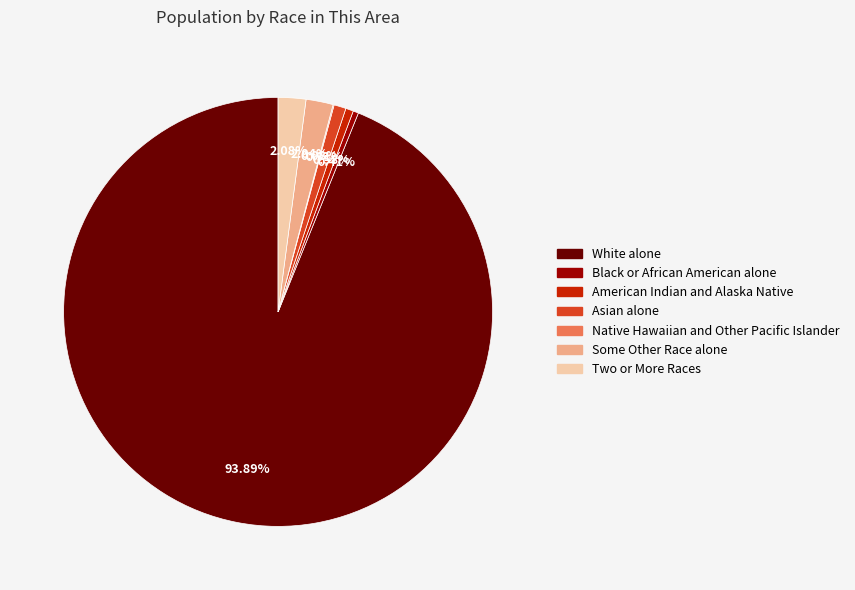

Between Black or African American alone and Two or More Races, which is larger?

Two or More Races